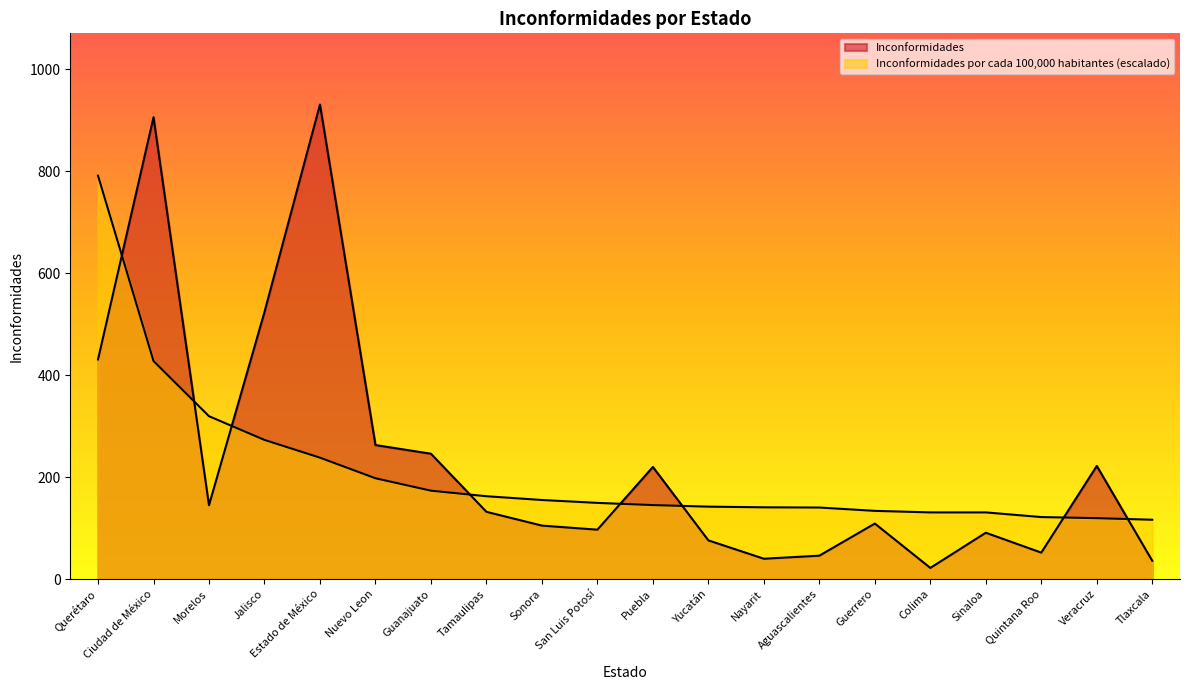

Where does the Inconformidades por cada 100,000 habitantes series first go above 149?

Querétaro